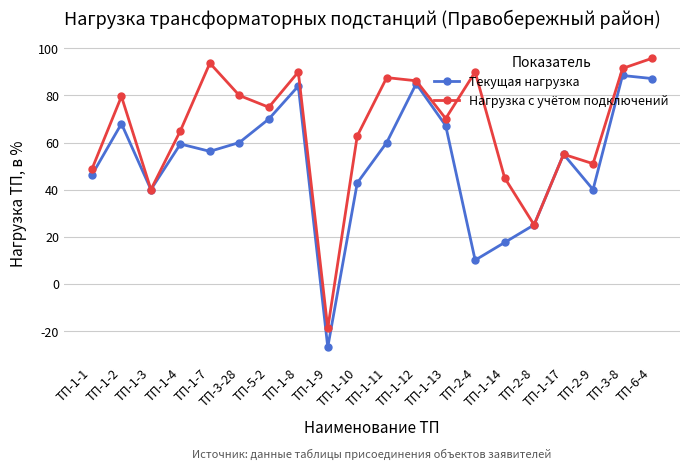

Rank the series by their average value, from lowest to highest.

Текущая нагрузка, Нагрузка с учётом подключений